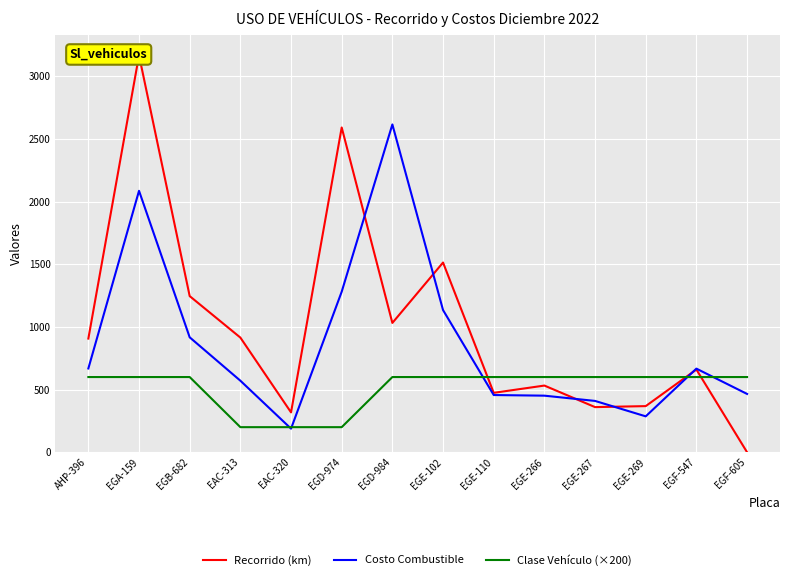

What are all the series names shown in the legend?

Recorrido (km), Costo Combustible, Clase Vehículo (×200)